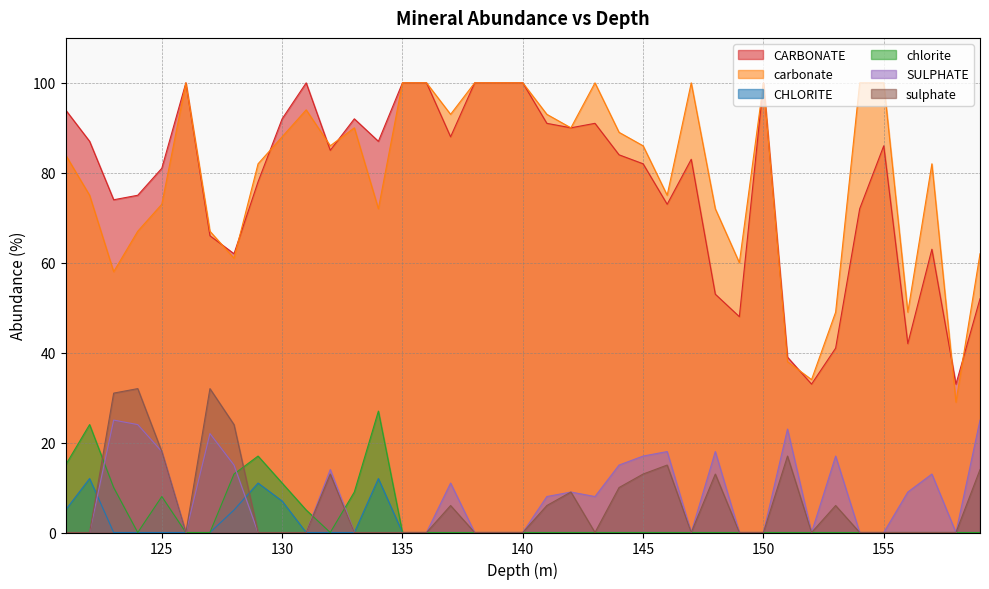

Does the chart display data point markers on the line(s)?

No